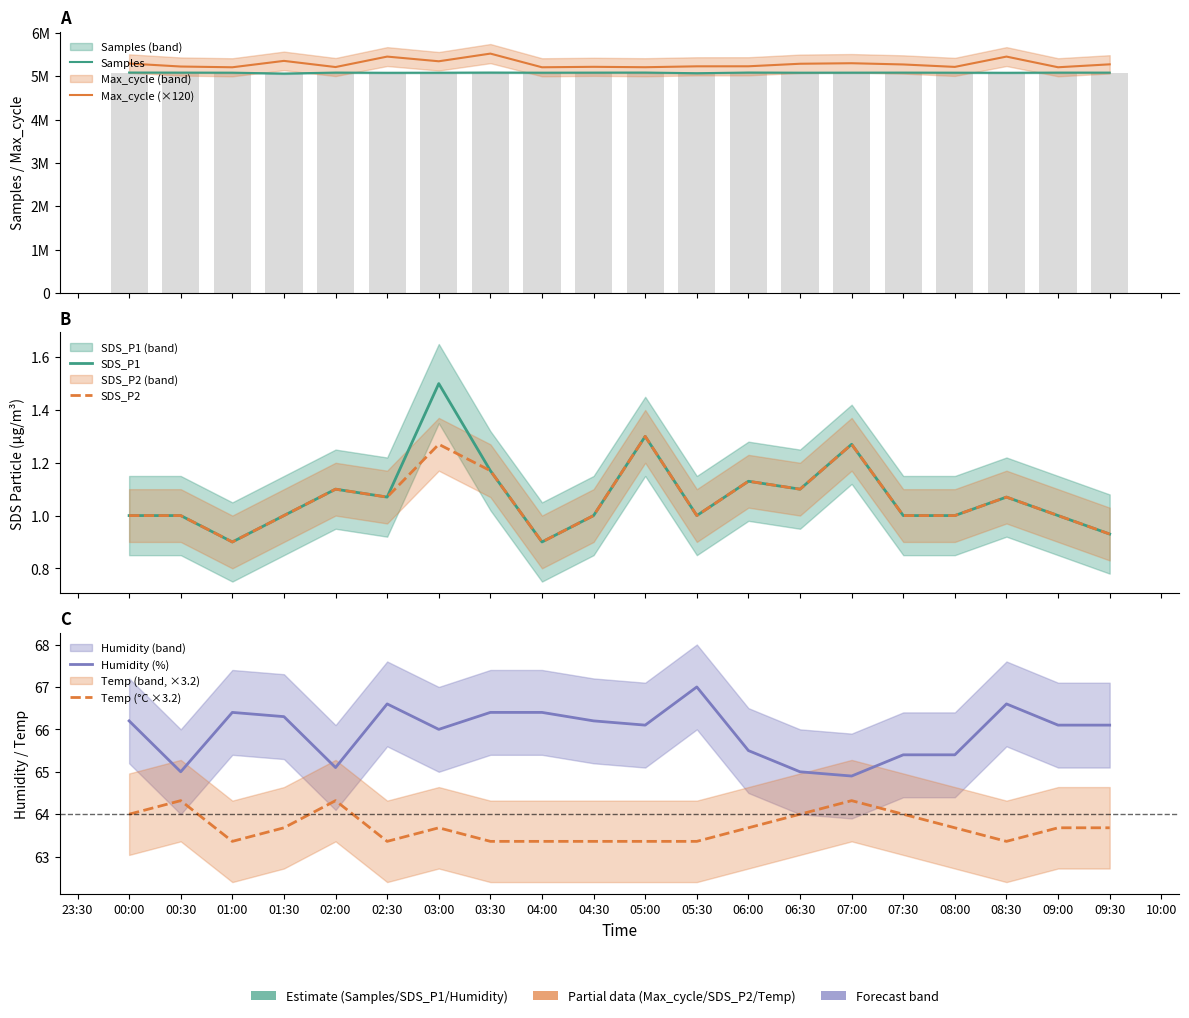

Is it true that Humidity (%) equals 45.9 at 00:00?

False